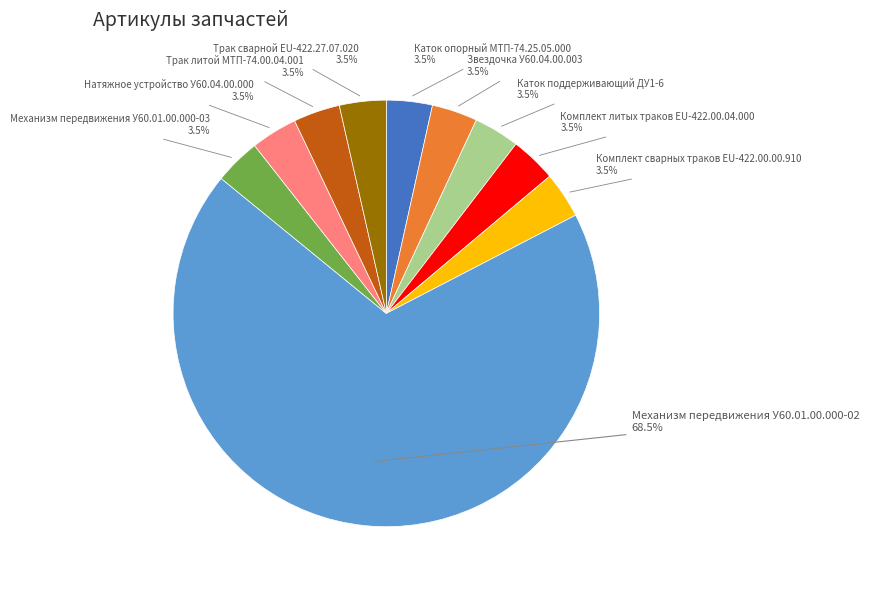

Is there any slice that represents more than half of the pie?

Yes